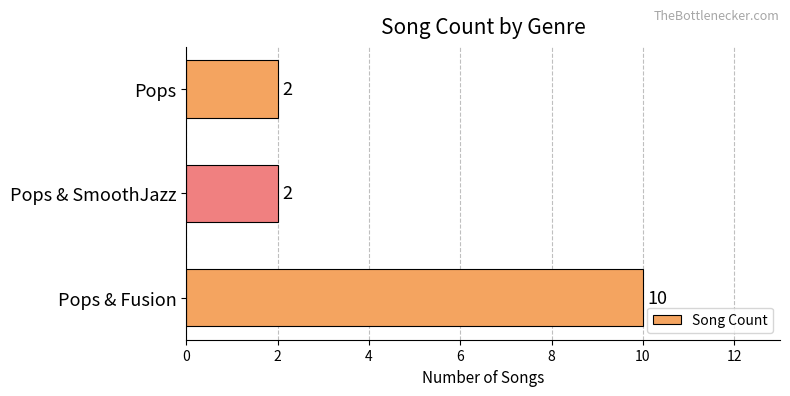

Count the number of categories in the chart.

3